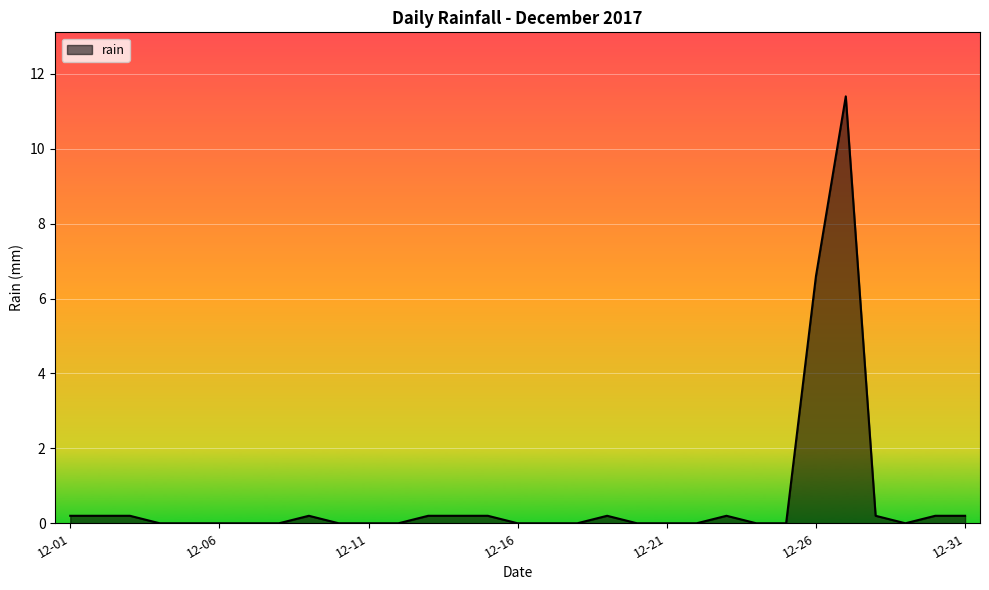

What is the difference between the maximum and minimum values?

11.4